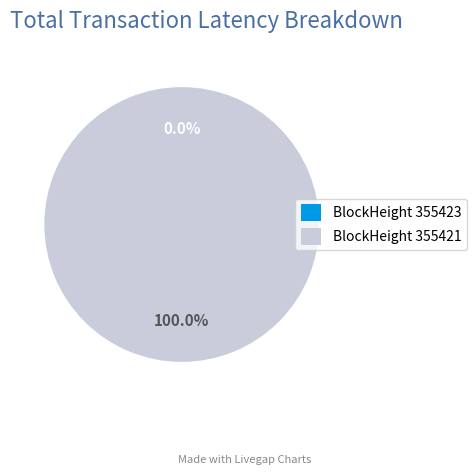

Is it true that 355423 is 11% of the pie?

False